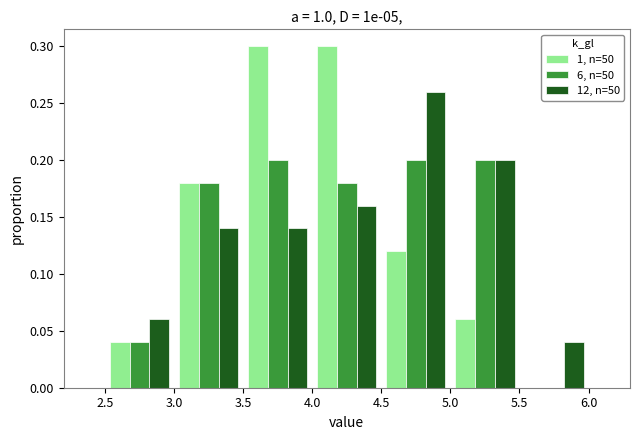

What is the height of the 6, n=50 bar covering 3.0 to 3.5 on the x-axis? The values are not printed on the chart, so give them approximately, as read against the axis.

0.18